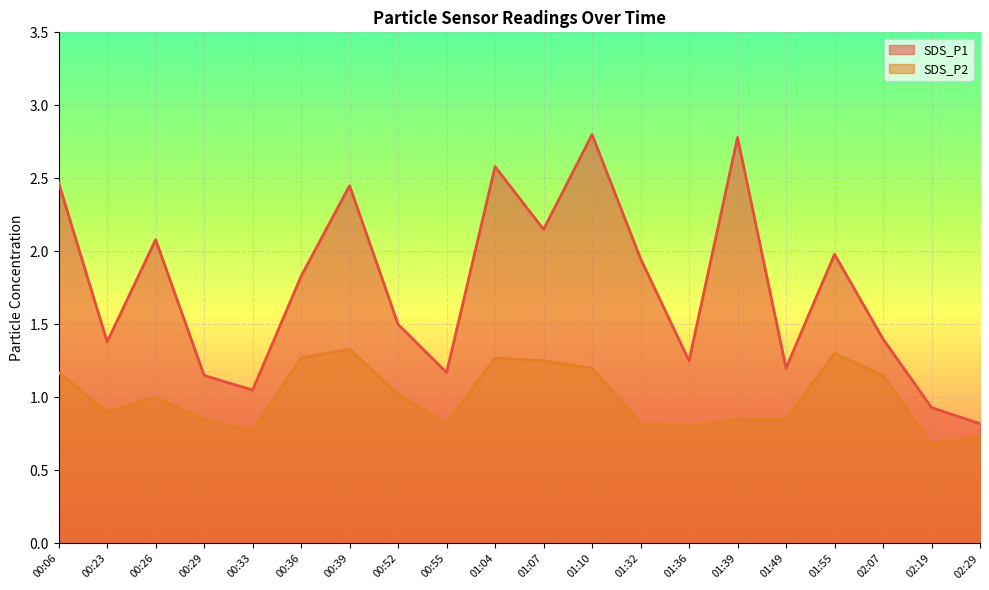

Rank the series at 00:06 from highest to lowest value.

SDS_P1, SDS_P2